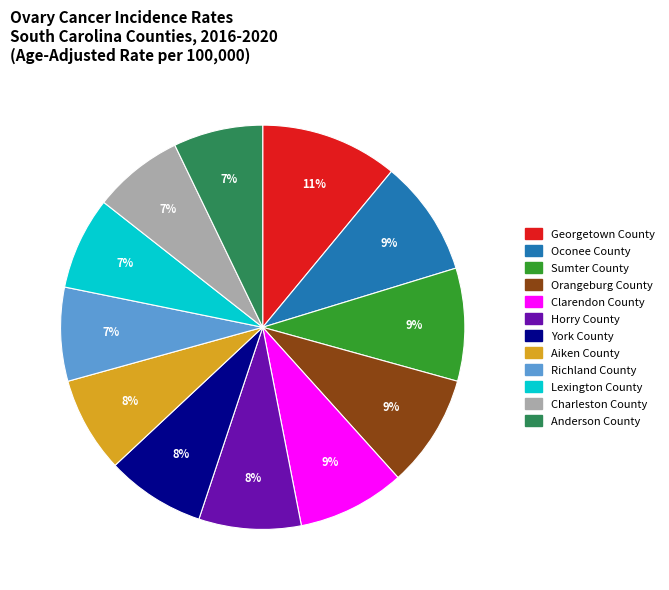

Approximately how many times larger is the value at Charleston County compared to Richland County?

1.0